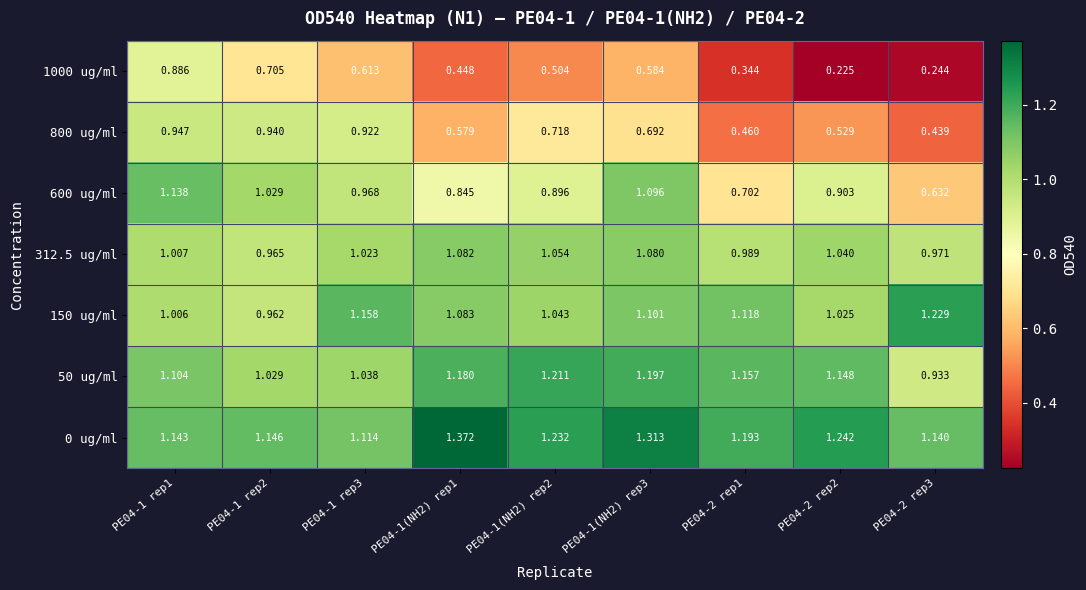

Is the value of 312.5 ug/ml at PE04-2 rep2 greater than the value of 1000 ug/ml at PE04-1(NH2) rep2?

Yes